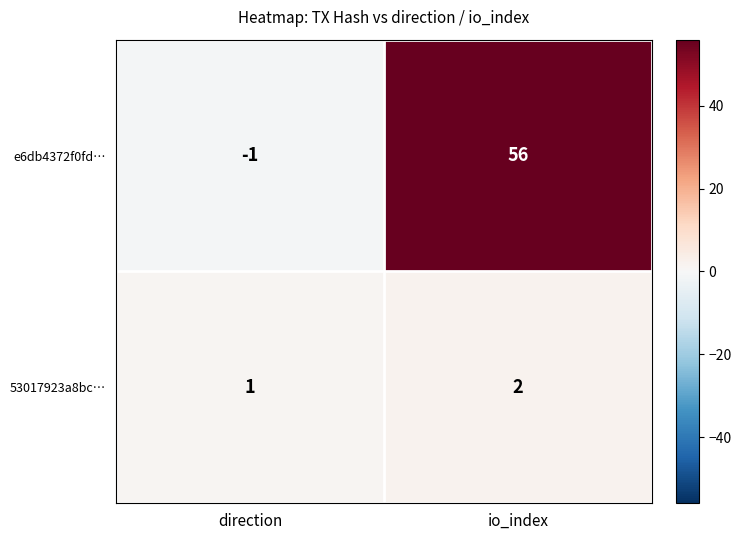

Which series has the largest range (max minus min)?

e6db4372f0fd…